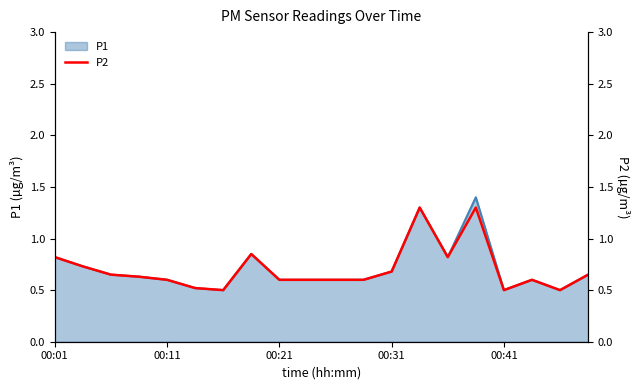

What is the minimum value for P1?

0.5